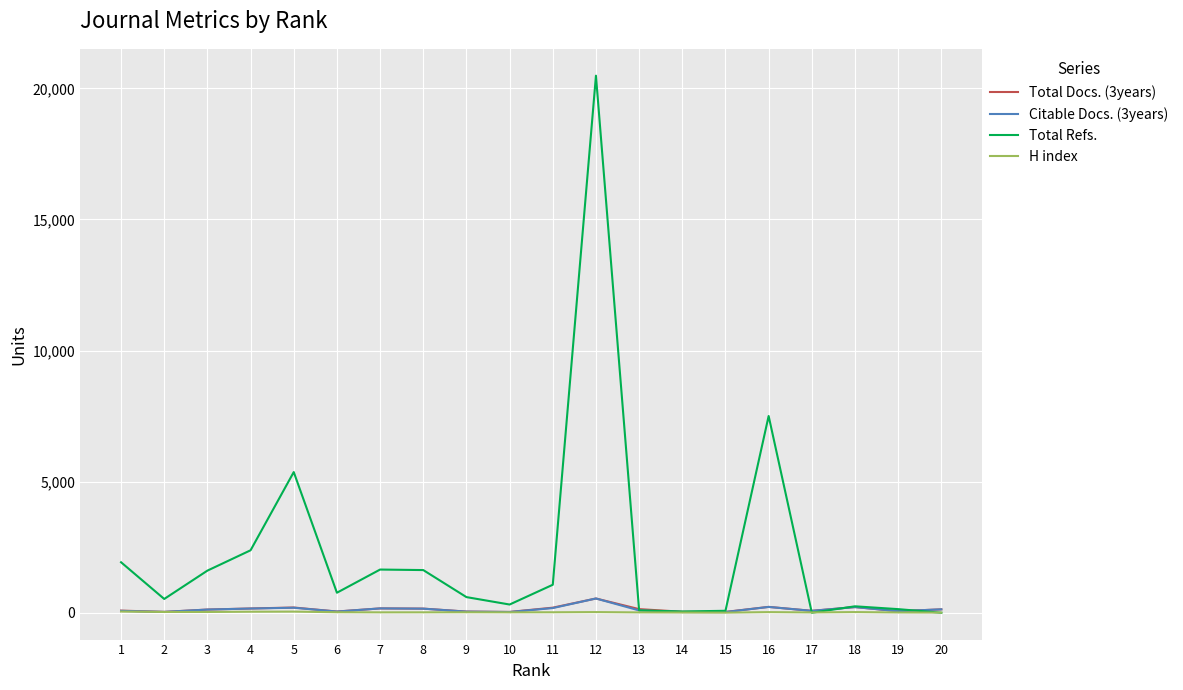

What is the sum of all Total Docs. (3years) values?

2678